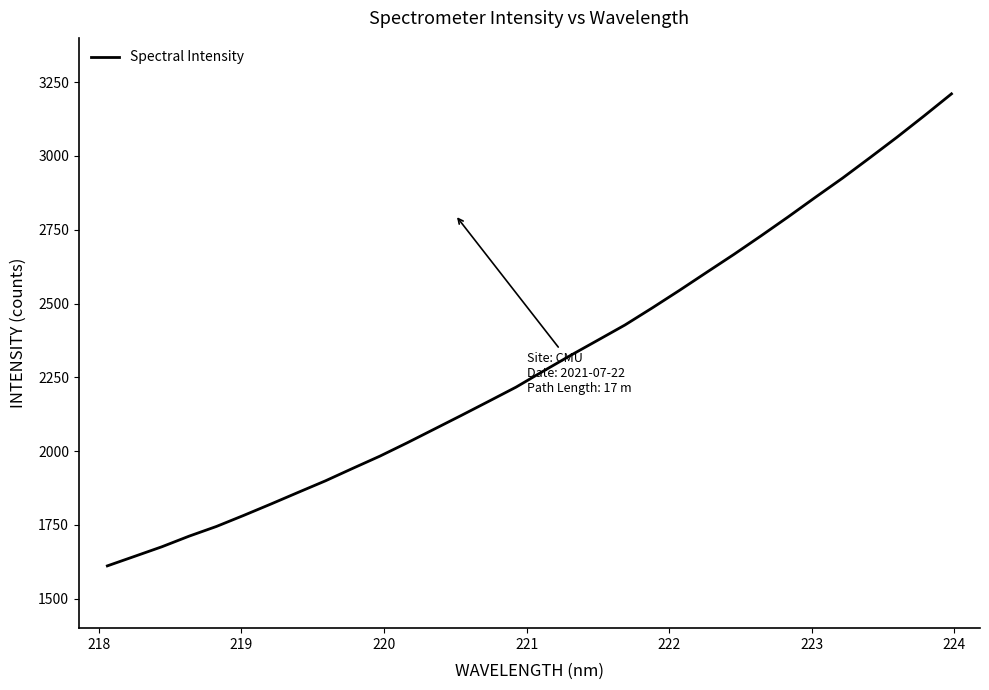

What is the smallest value displayed?

1611.0